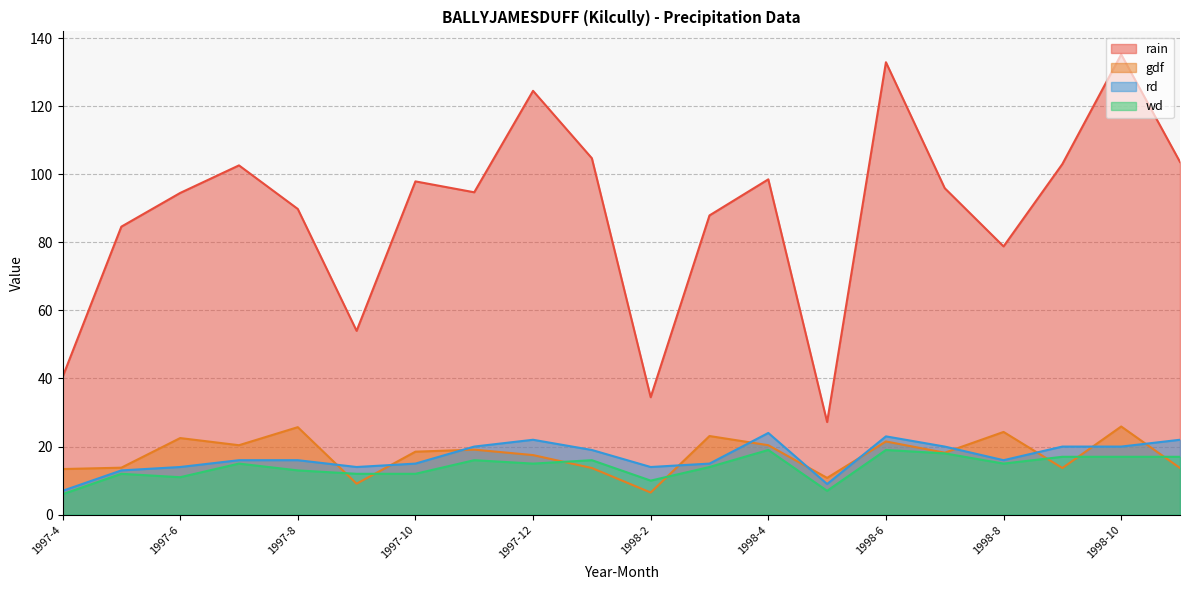

The gdf series shows 24.5 at 1998-1. True or false?

False